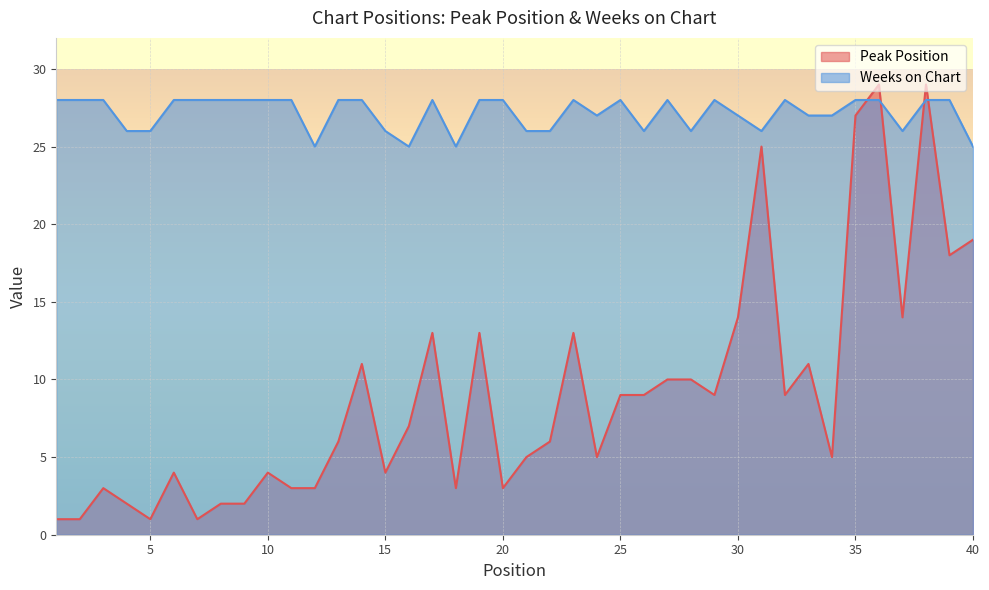

At how many categories does at least one series exceed 18?

40